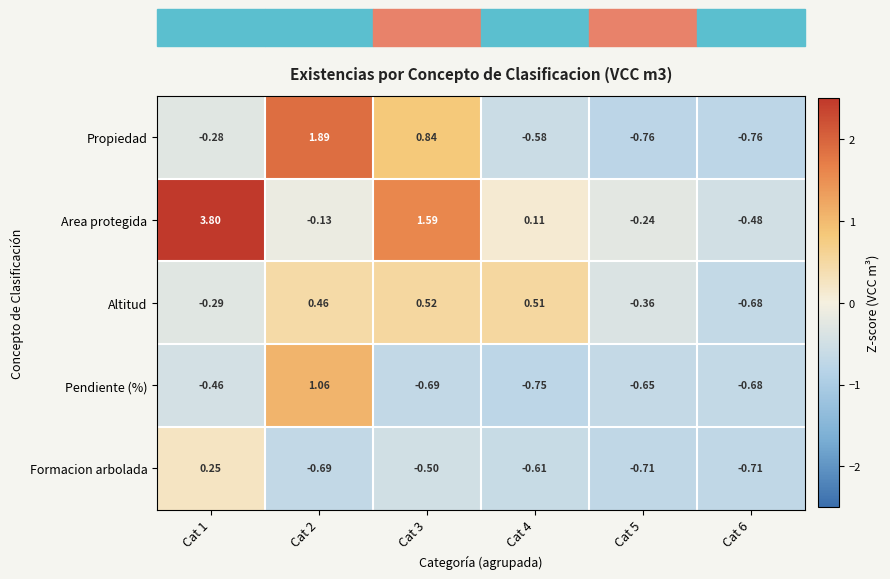

At which category does the chart reach its peak across all series?

Cat 1